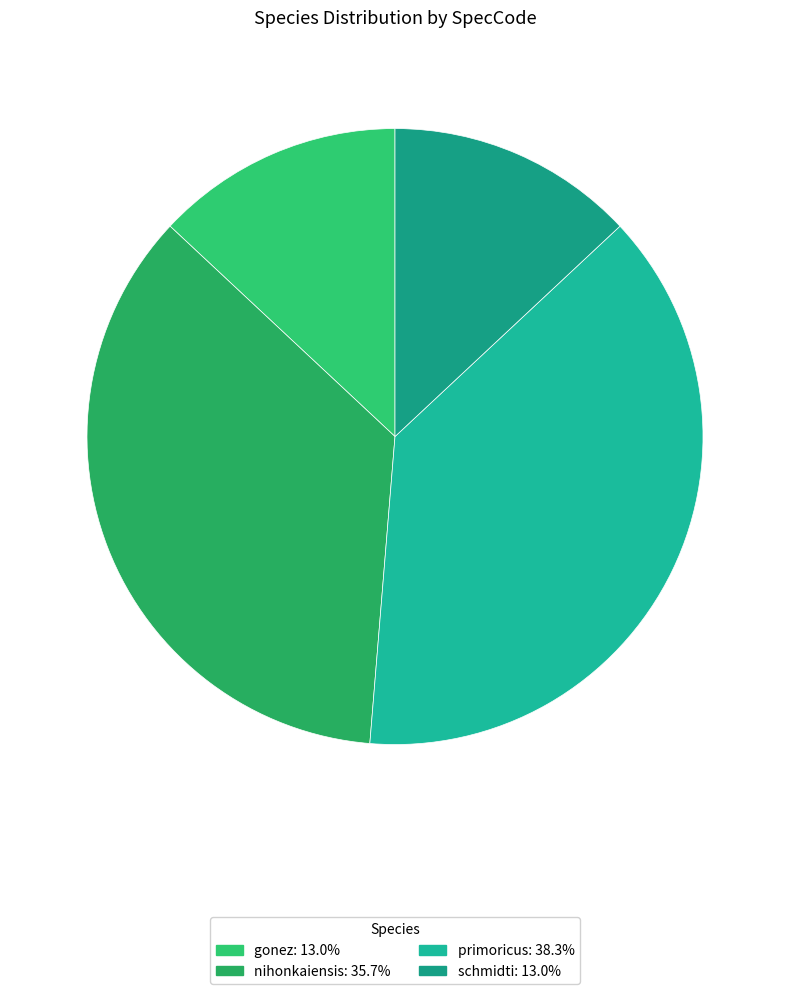

Which slice is the smallest?

gonez